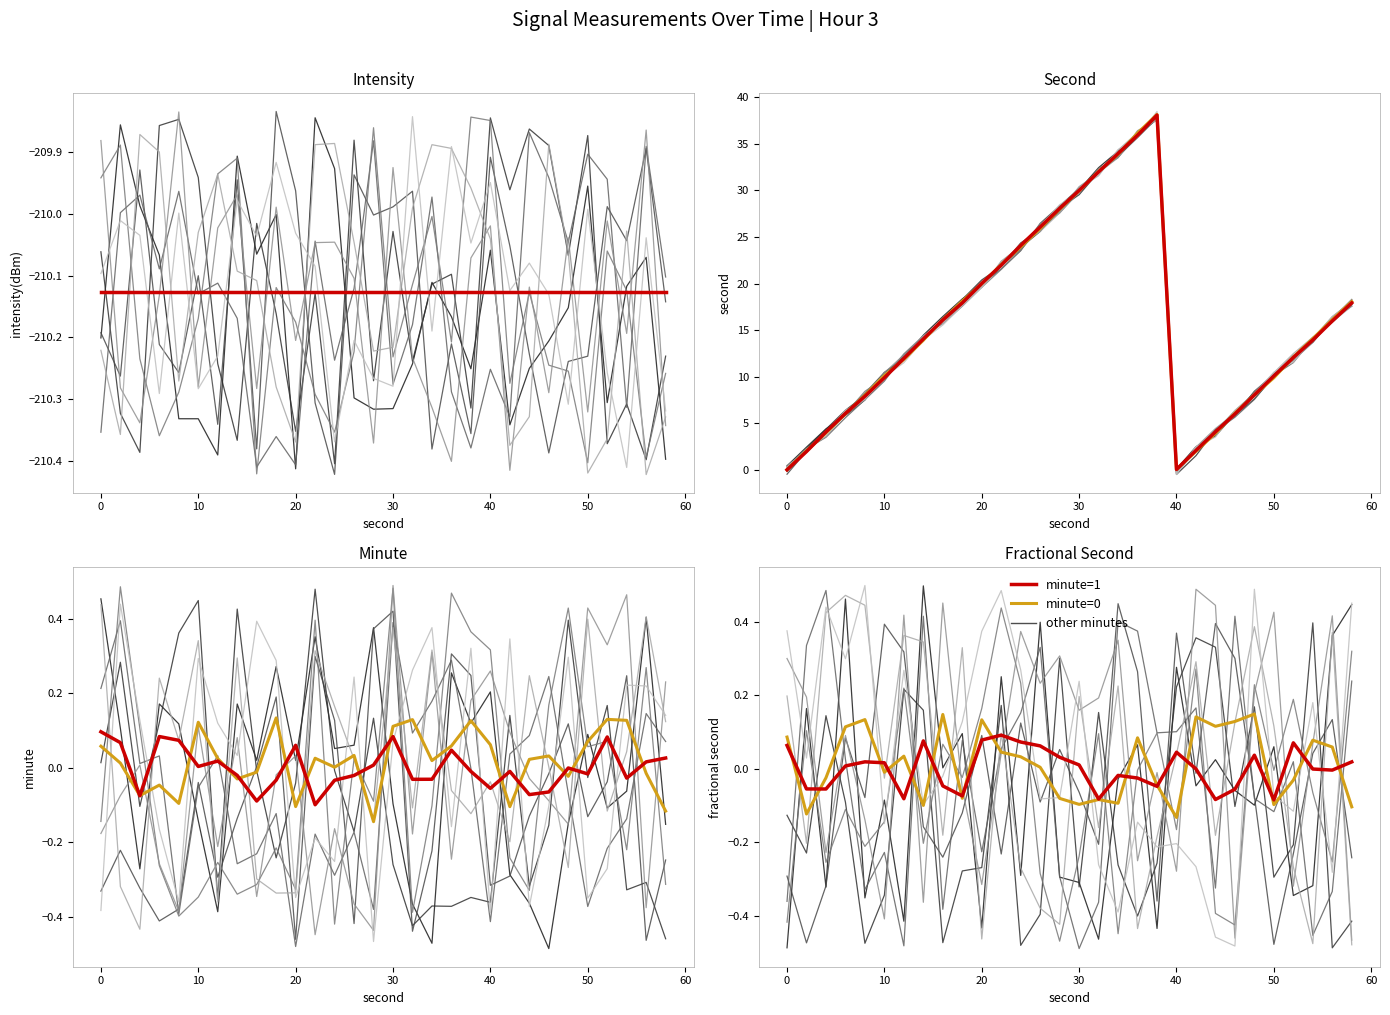

In minute=0, how many points are higher than both neighbors (excluding endpoints)?

9